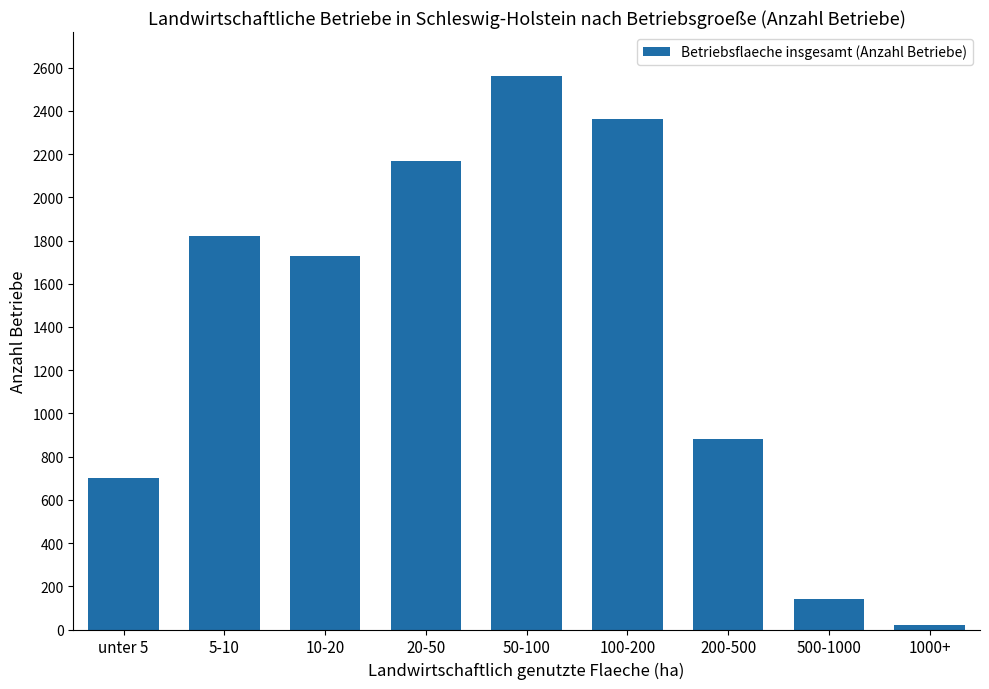

Are the bars grouped side by side (vs. stacked)?

No